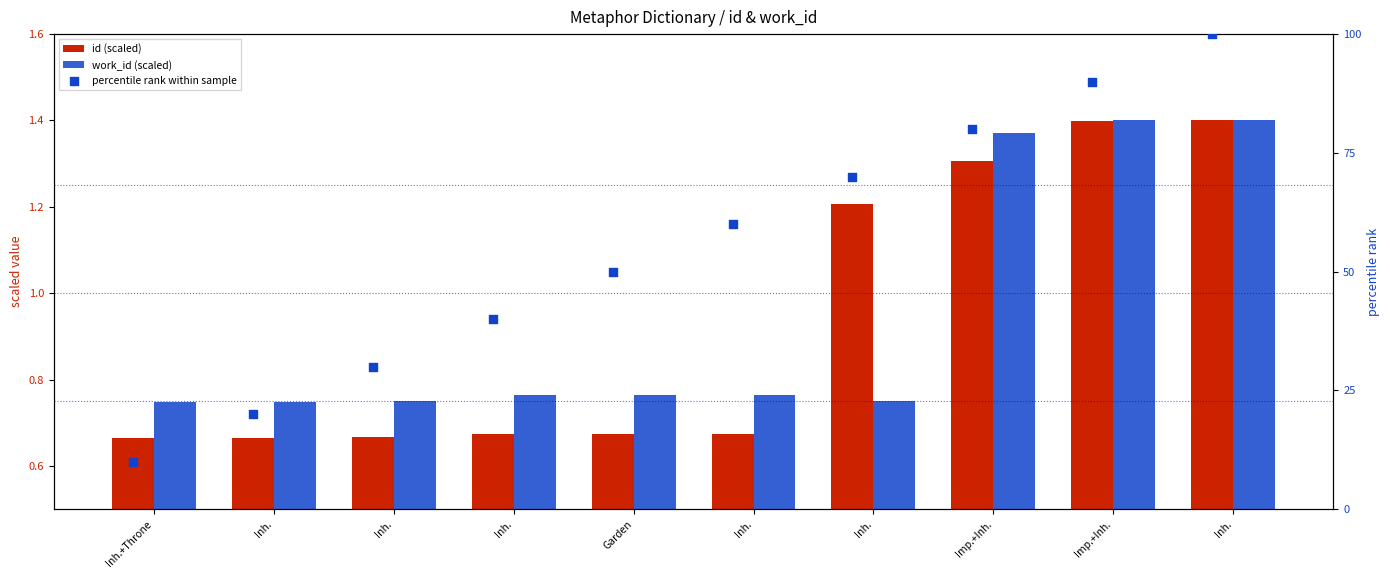

Which series reaches the minimum Y coordinate?

id (scaled)